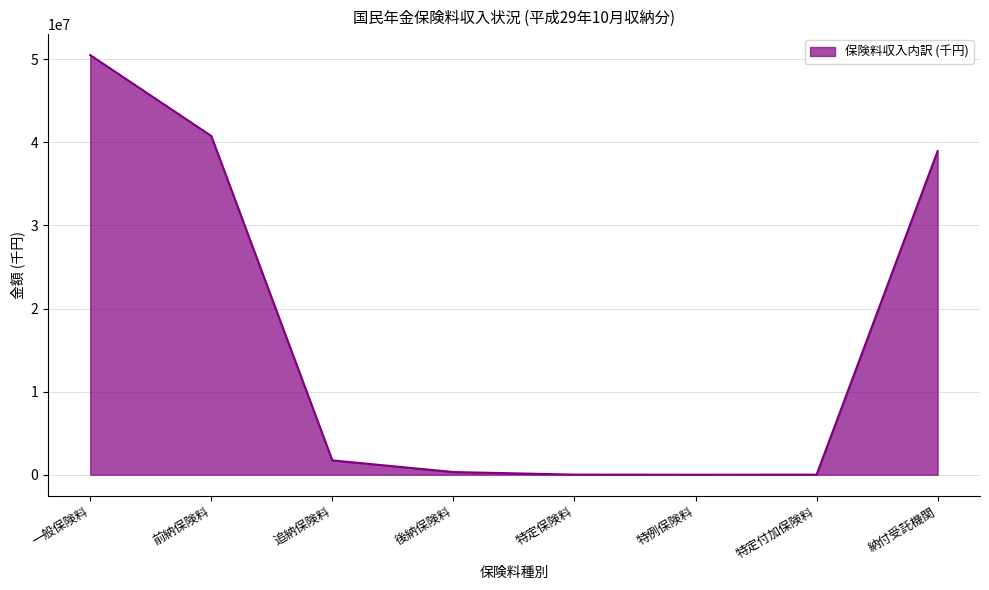

How many lines are shown in the chart?

1